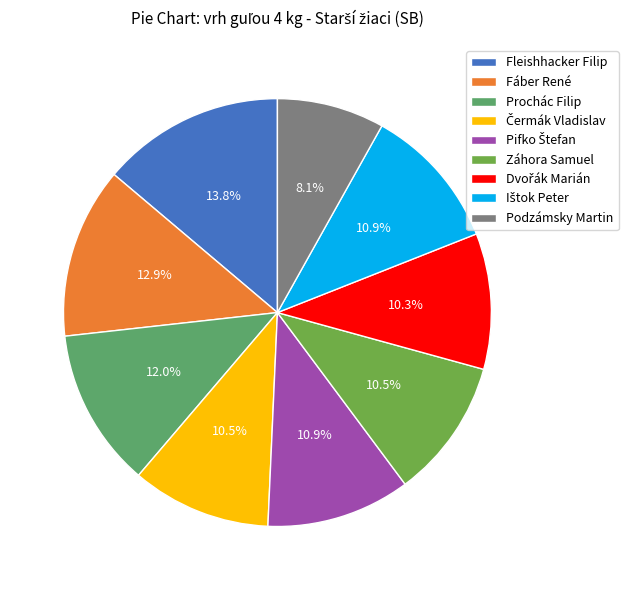

What is the total percentage of Záhora Samuel and Prochác Filip?

22.5%